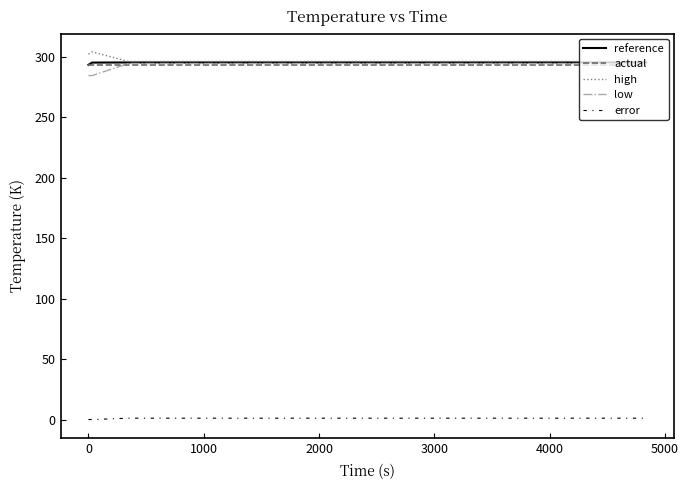

What is the greatest value displayed?

303.9